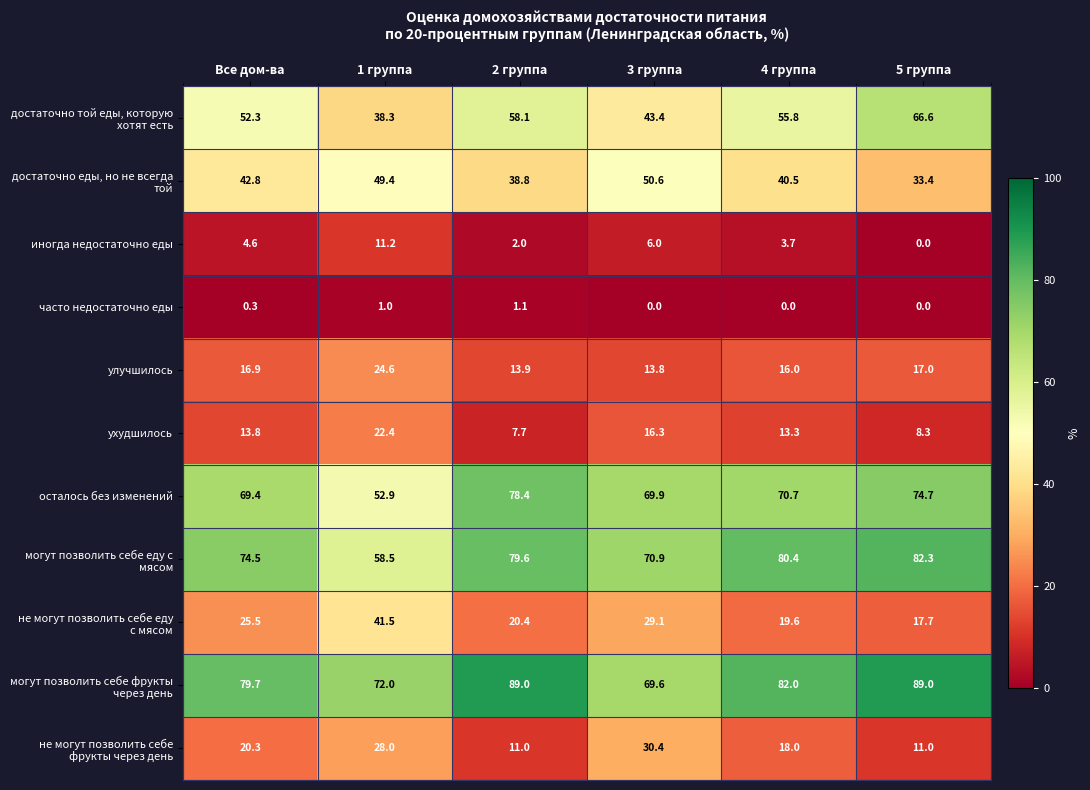

How many data points does each series have?

6